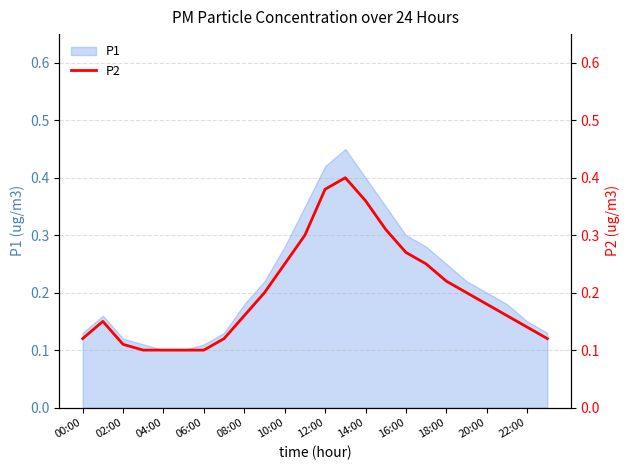

True or false: P1 has a value of 0.3 at 12:00.

False